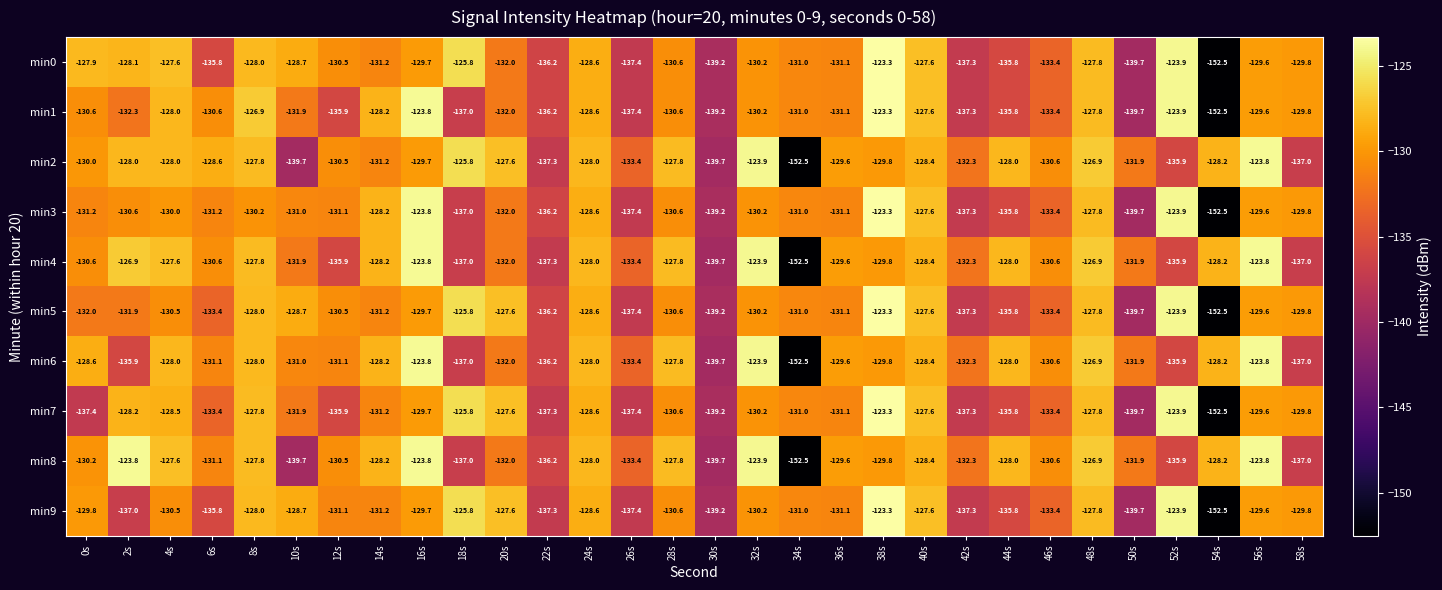

What is the maximum value shown in the chart?

-123.3